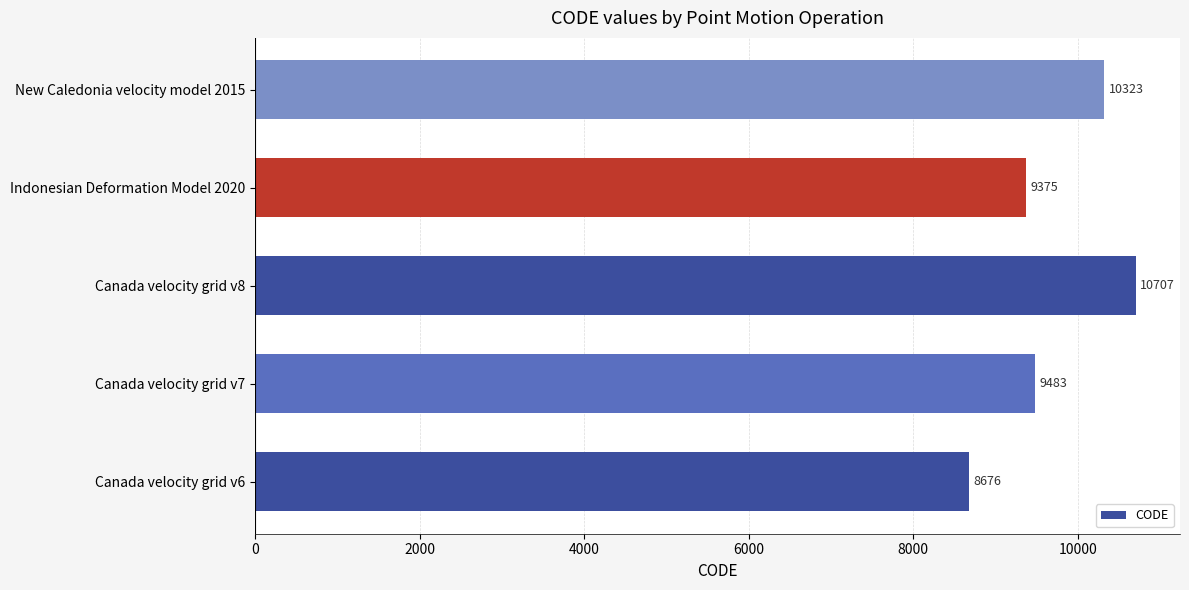

Which has a higher value, Canada velocity grid v7 or Canada velocity grid v8?

Canada velocity grid v8